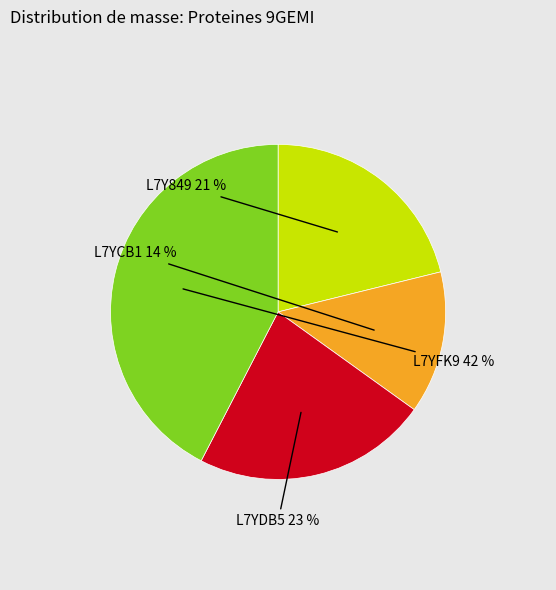

To the nearest percent, what is the average slice percentage?

25%